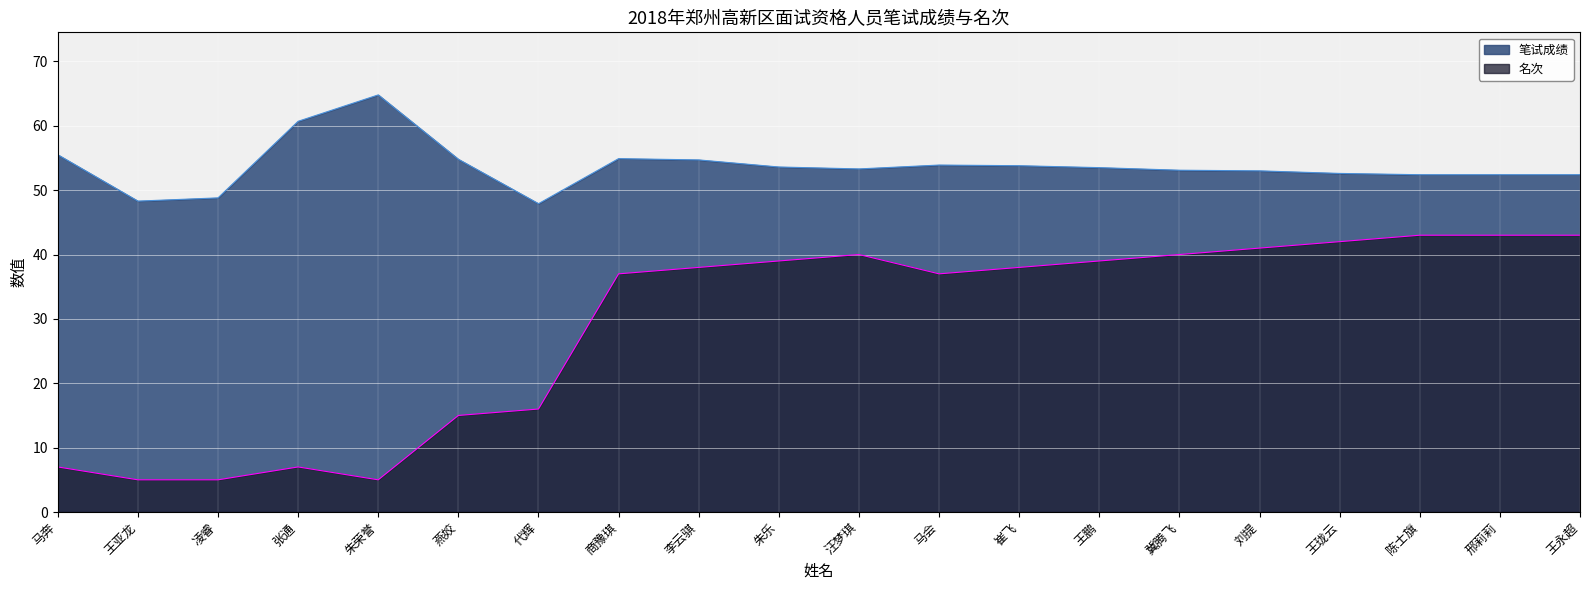

What is the total value across all series at 张通?

67.7